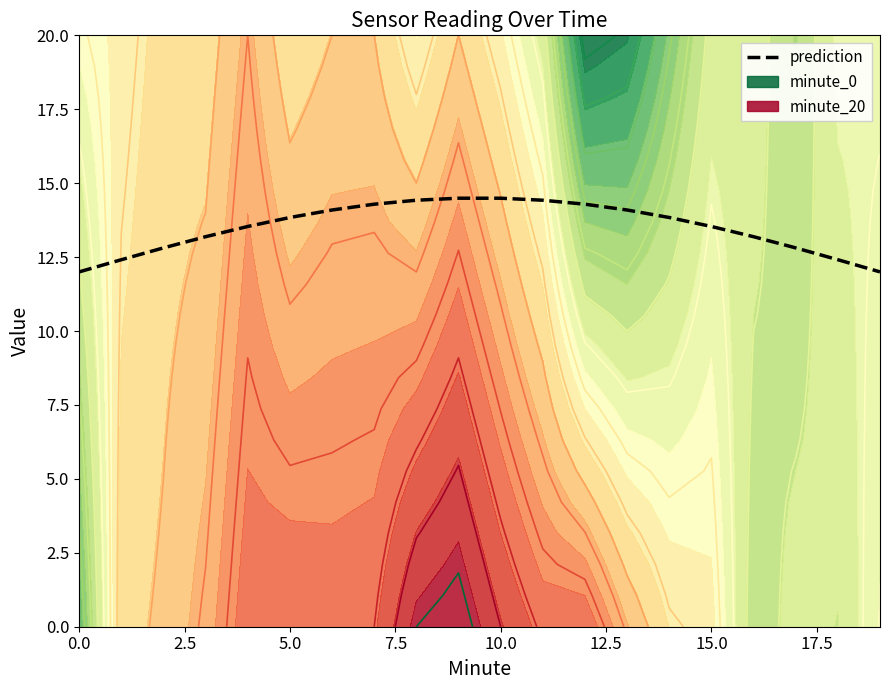

The prediction series shows 21.3 at 0.0. True or false?

False